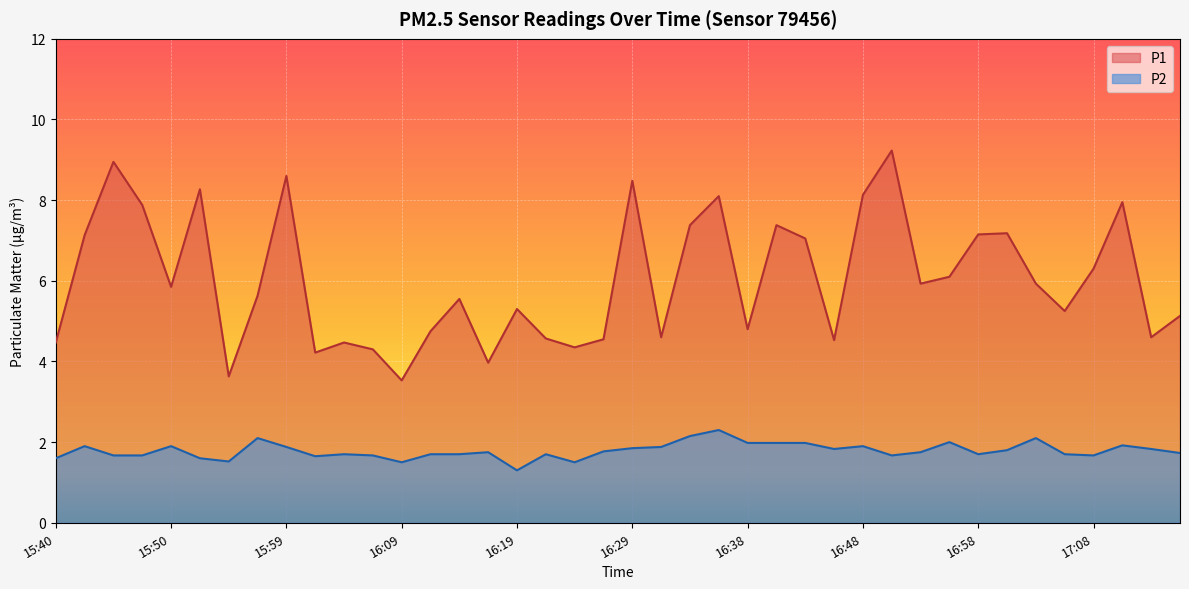

True or false: P1 and P2 intersect in this chart.

False